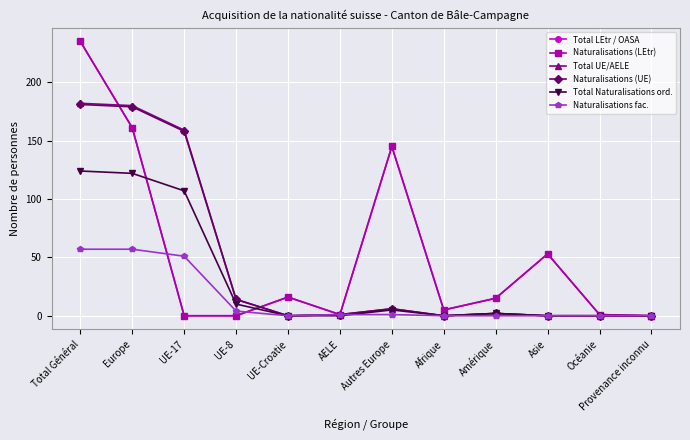

Is this an area chart (filled region under the line)?

No